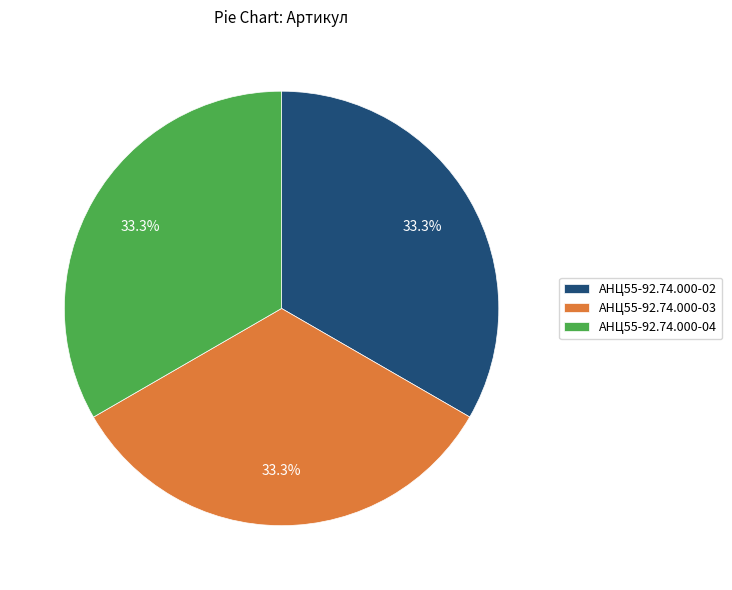

To the nearest percent, what is the combined percentage of АНЦ55-92.74.000-04 and АНЦ55-92.74.000-03?

67%